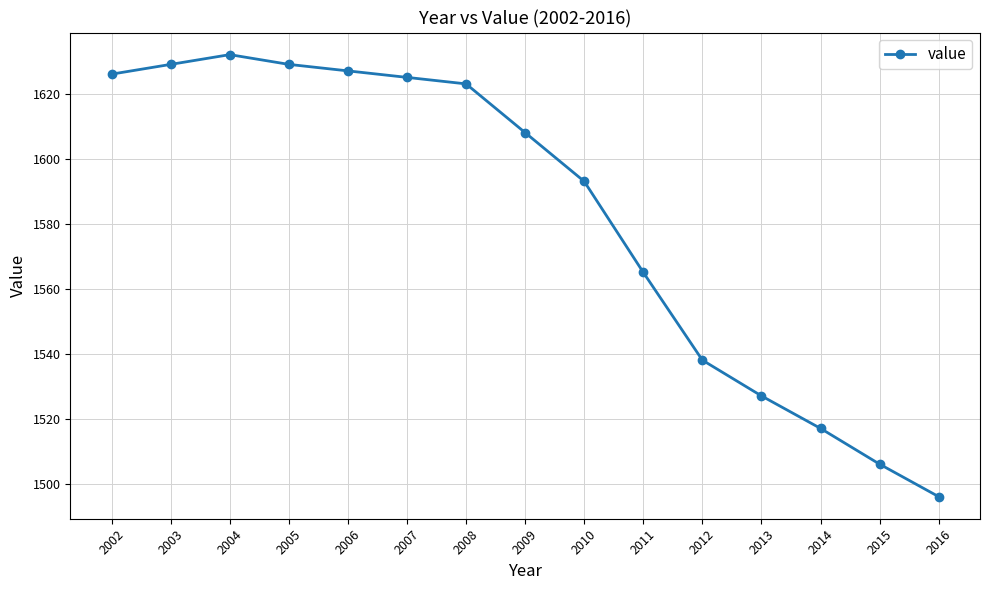

At which label is the value closest to 1564?

2011